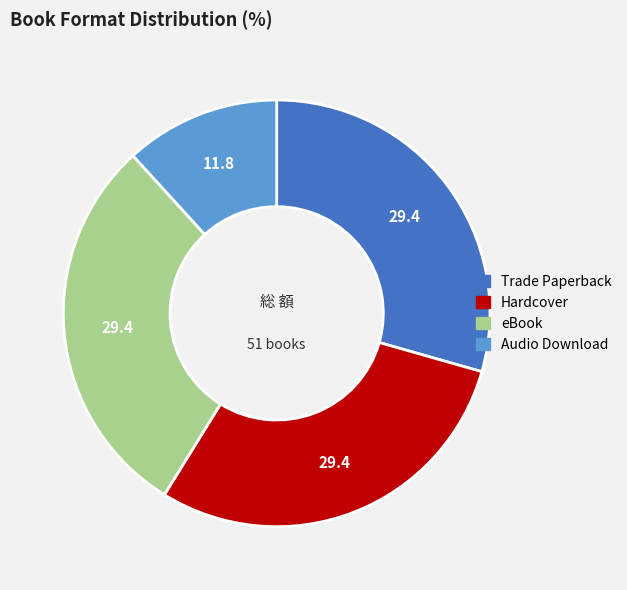

What is the smallest slice in the pie chart?

Audio Download